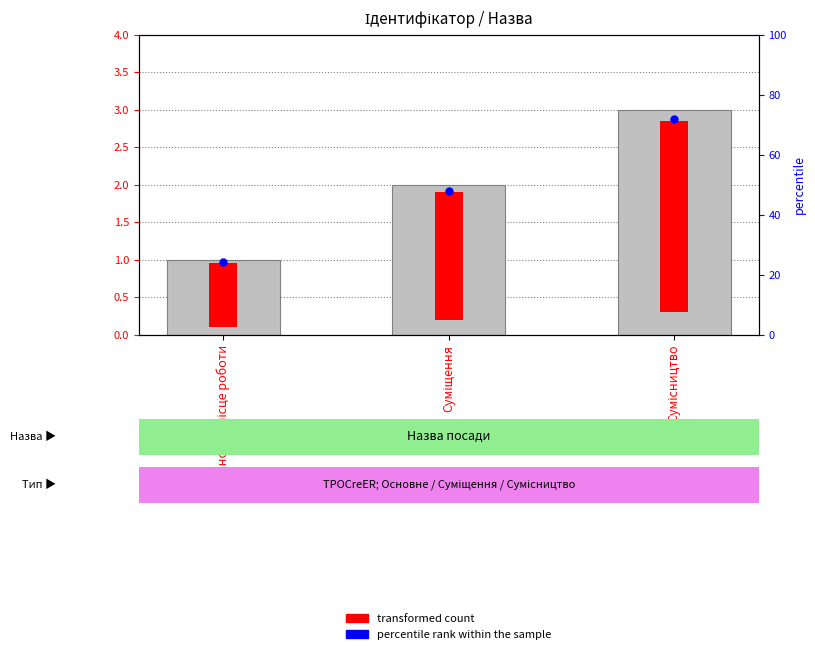

Which has a higher value, Основне місце роботи or Суміщення?

Суміщення